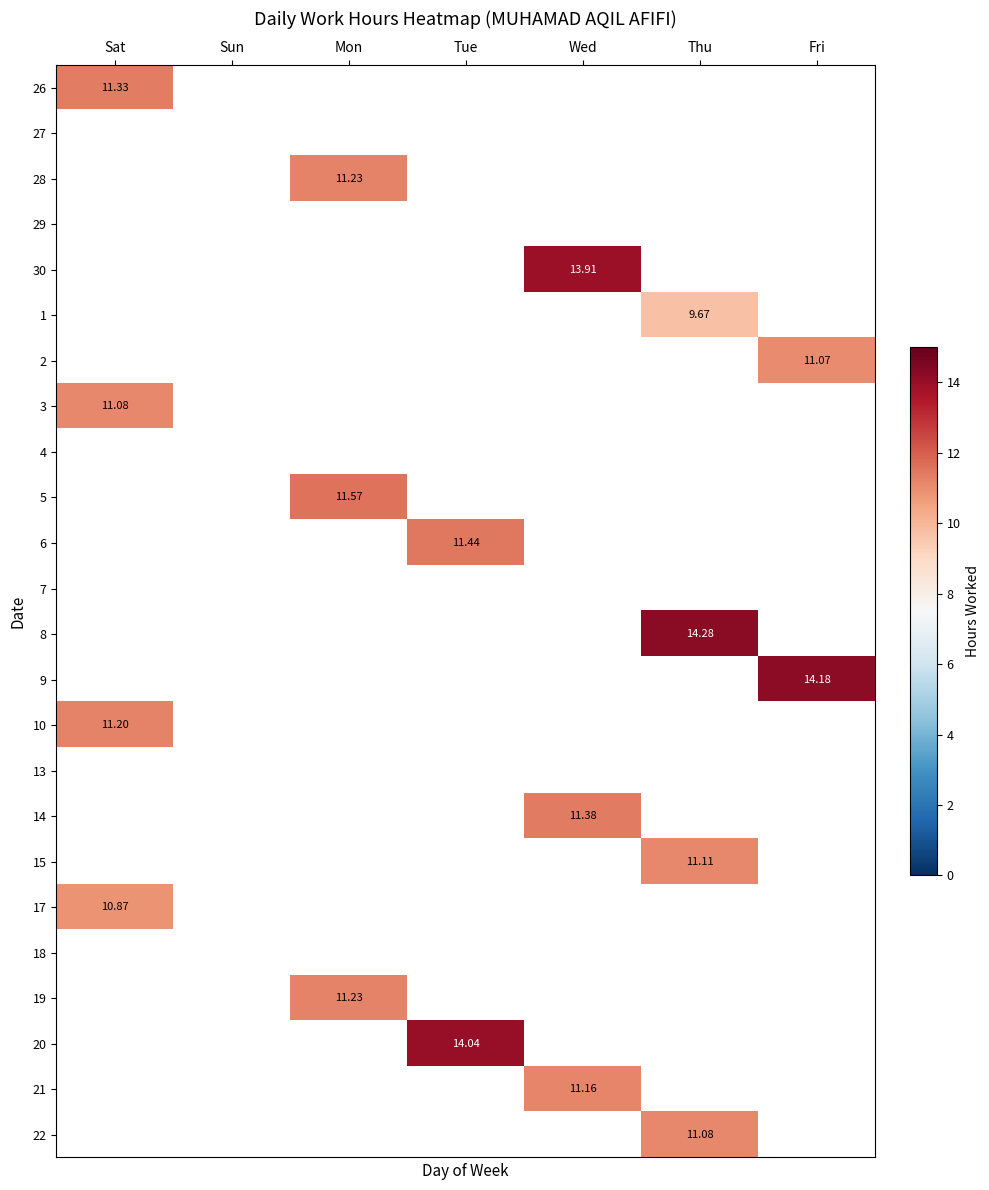

Is the value of 3 at Sat greater than the value of 21 at Wed?

No